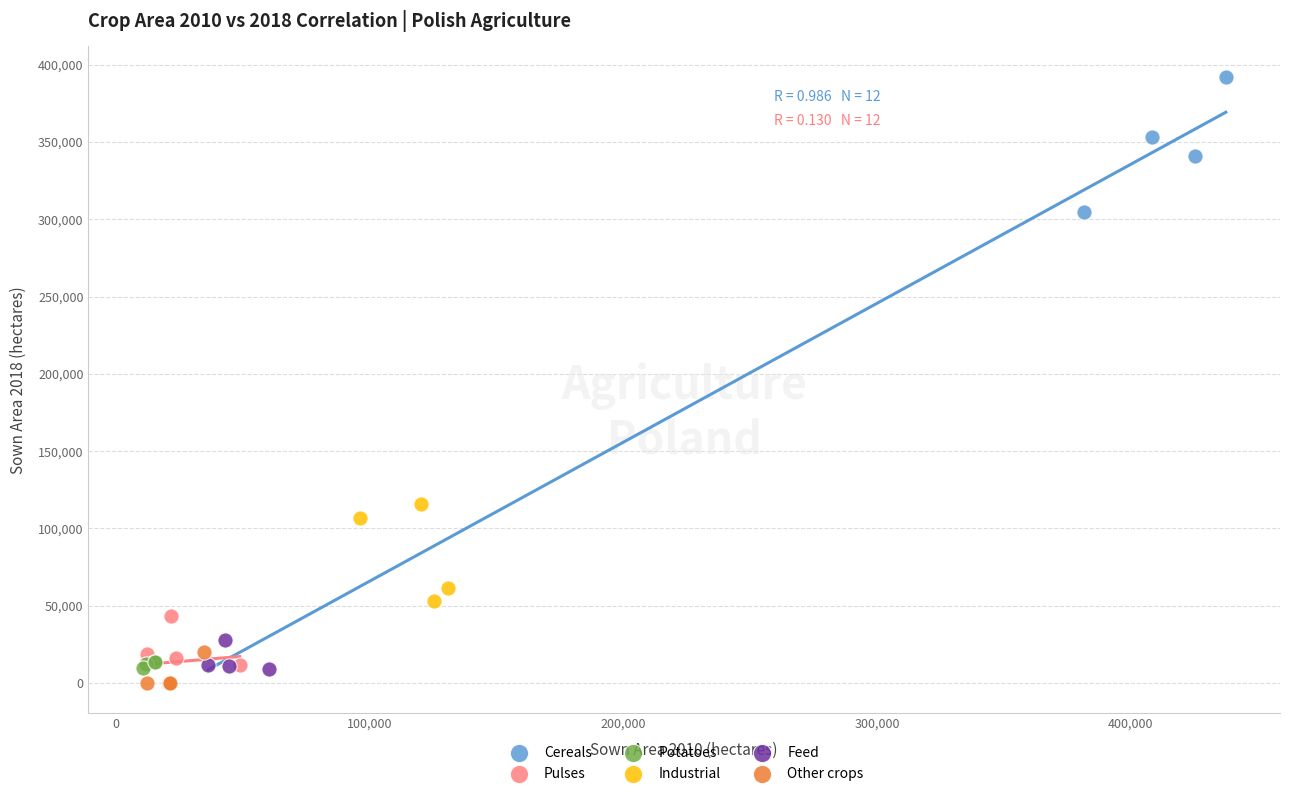

Which series has the widest spread of Y values?

Cereals